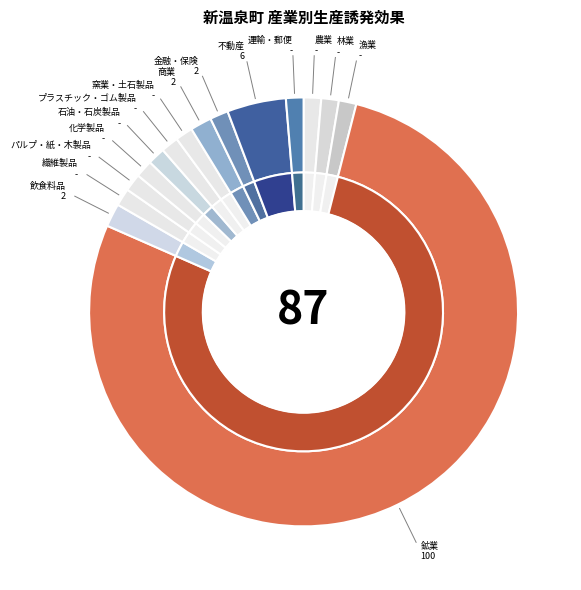

Which slice is the smallest?

繊維製品